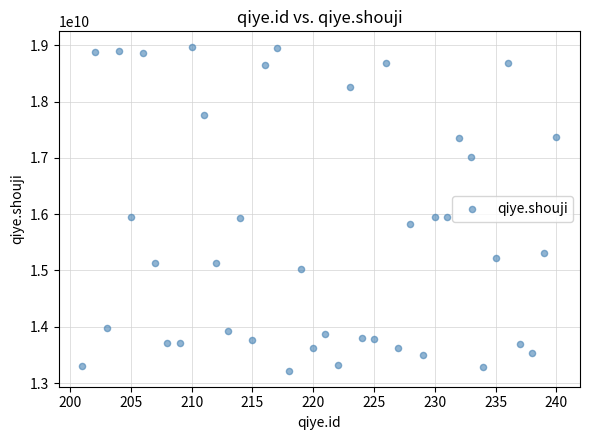

What is the range of X values (max minus min)?

39